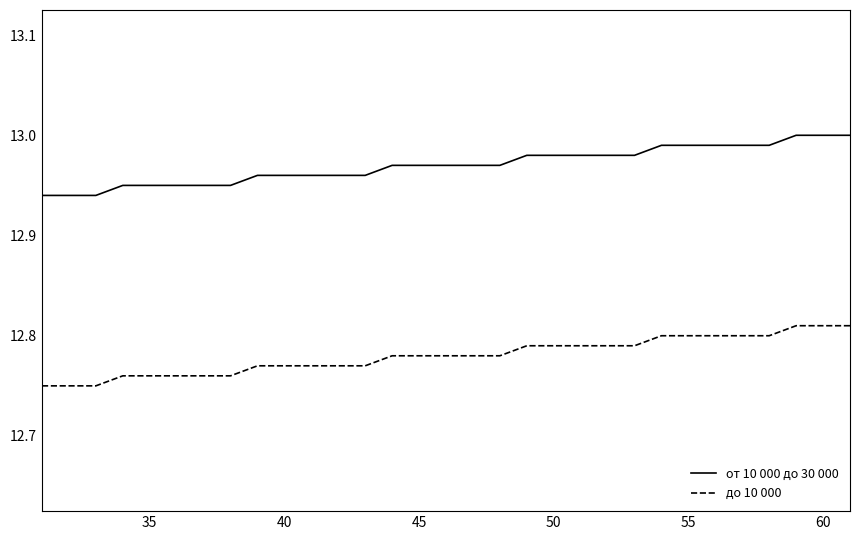

Which series has the largest total across all categories?

от 10 000 до 30 000